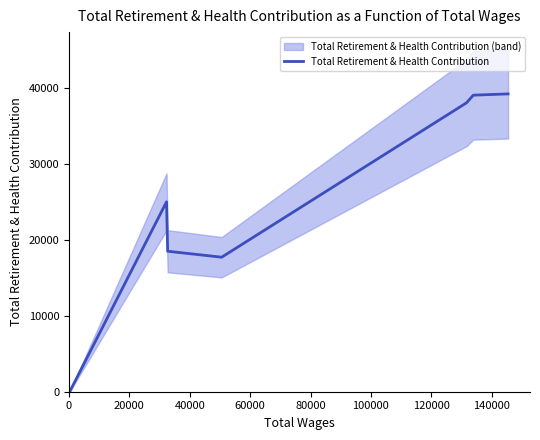

Reading left to right, what are all the values shown in this chart?

0	0	25030	18517	17732	38084	39091	39256